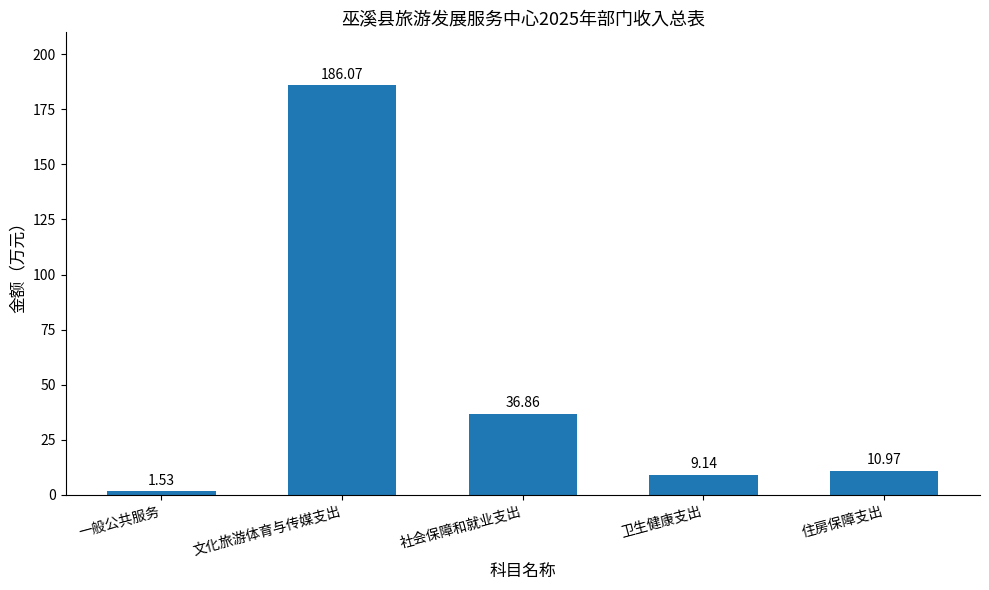

What is the ratio of the value at 社会保障和就业支出 to the value at 卫生健康支出?

4.0